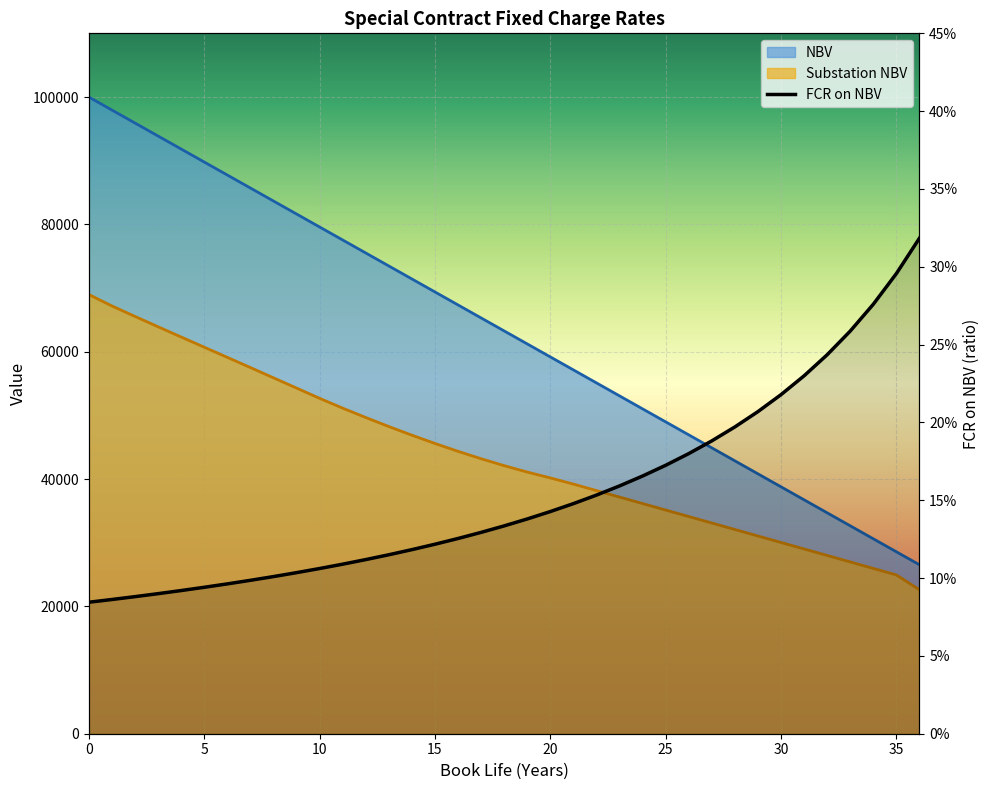

What is the value of the NBV point at the 35th from the left?

30612.2